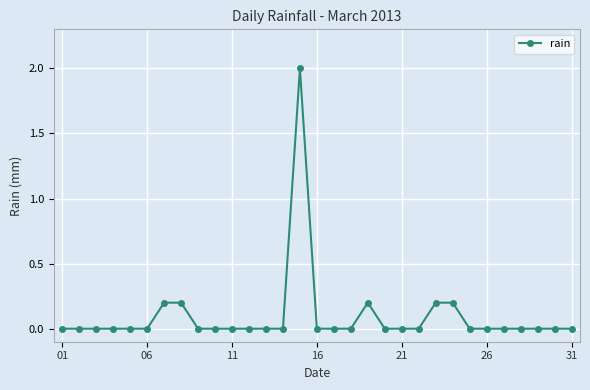

What is the maximum value shown in the chart?

2.0